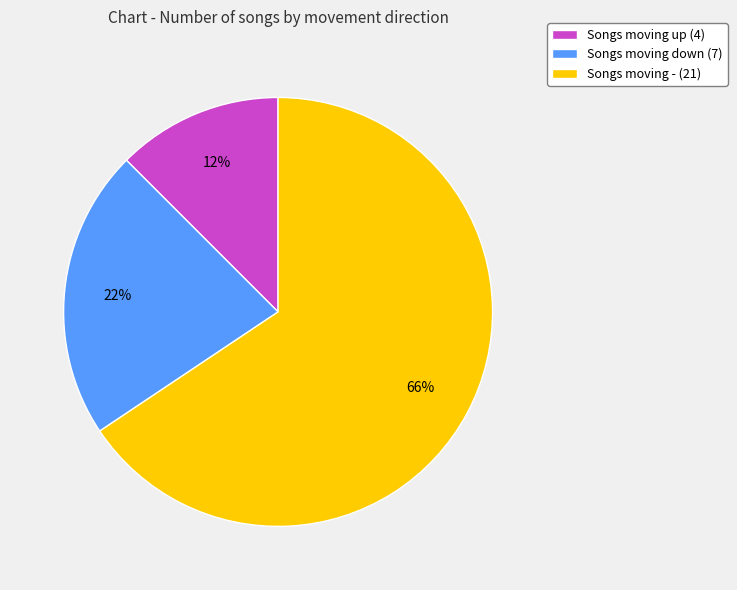

Does any single category account for the majority?

Yes